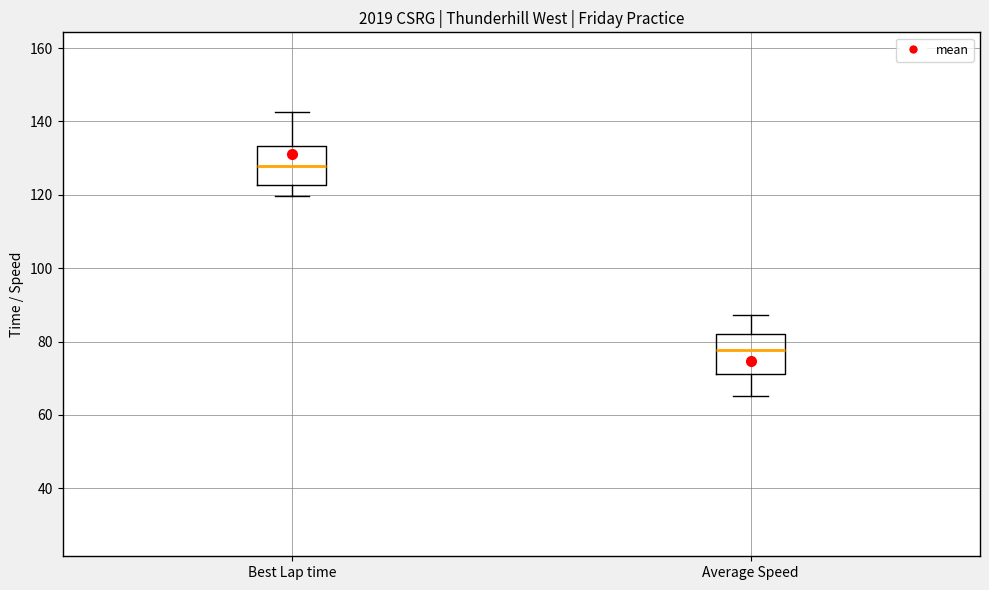

Reading left to right, read every box against the y-axis: the position of its median line, the range the box covers, and the ends of its whiskers. The values are not printed on the chart, so give them approximately, as read against the axis.

Best Lap time: median 128, box 122 to 134, whiskers 120 to 142
Average Speed: median 78, box 72 to 82, whiskers 66 to 88